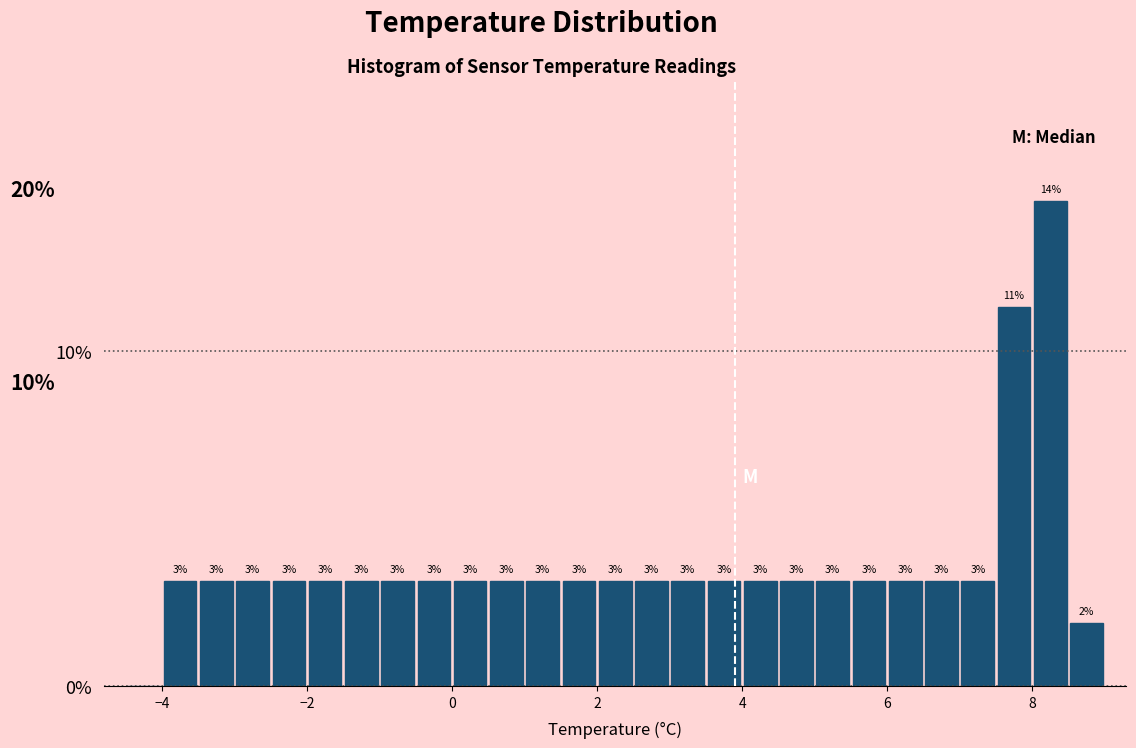

Around what value on the x-axis is the tallest bar? Give the approximate position of its centre, as read against the axis.

8.2